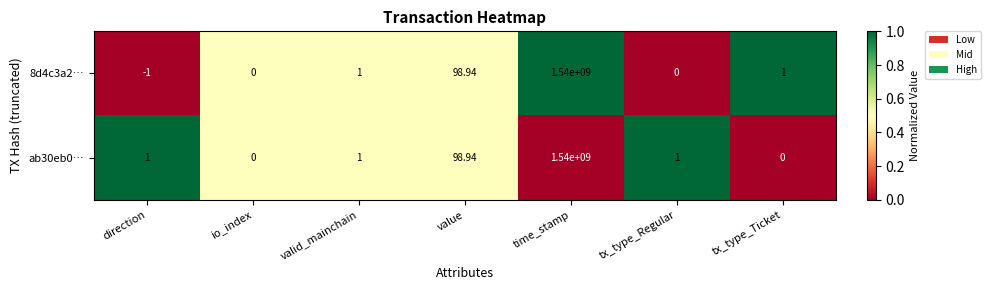

What is the total value across all series at tx_type_Ticket?

1.0